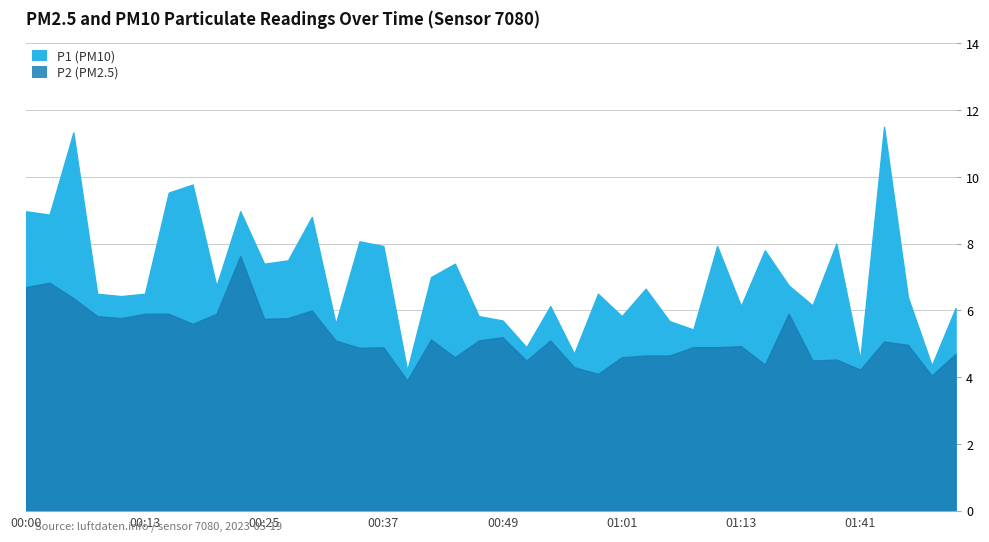

At which category does the chart reach its peak across all series?

01:44